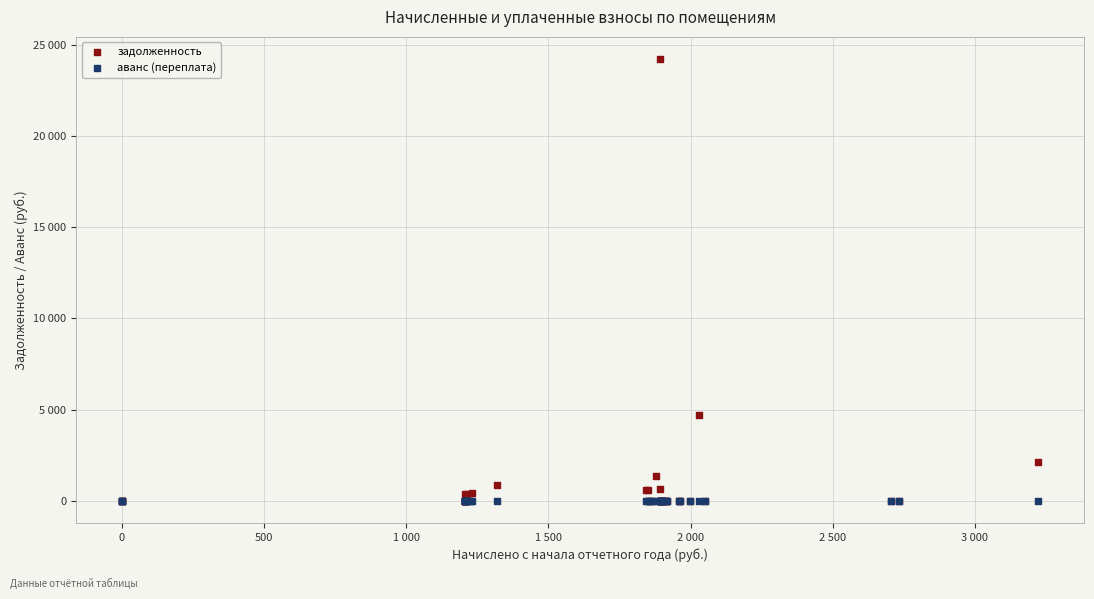

What are all the series names shown in the legend?

задолженность, аванс (переплата)